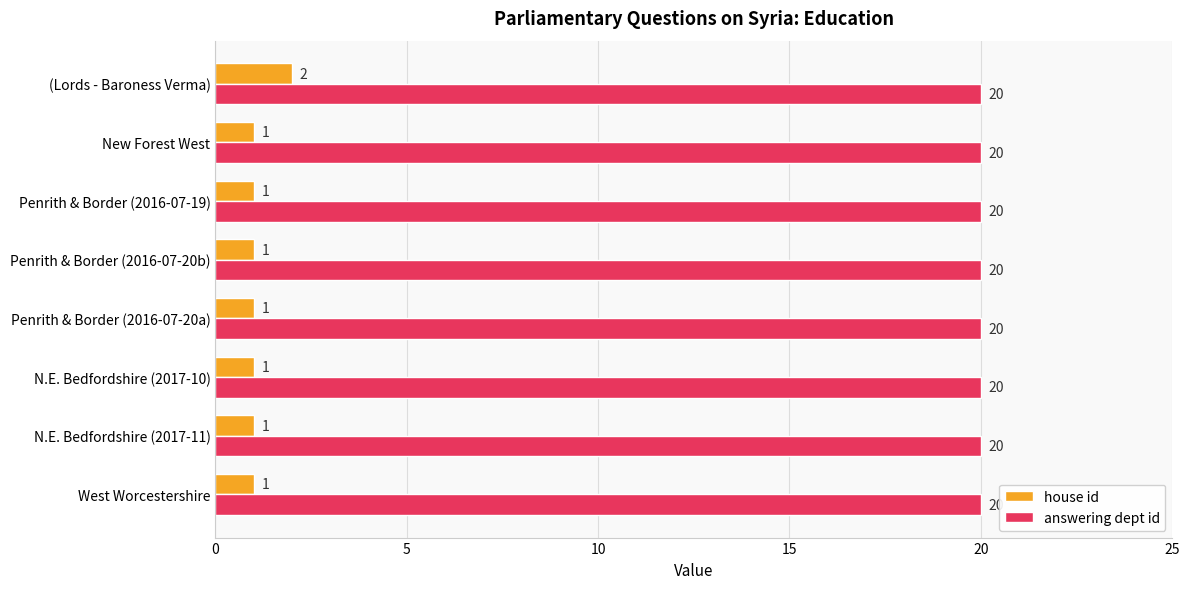

What is the sum of all answering dept id values?

160